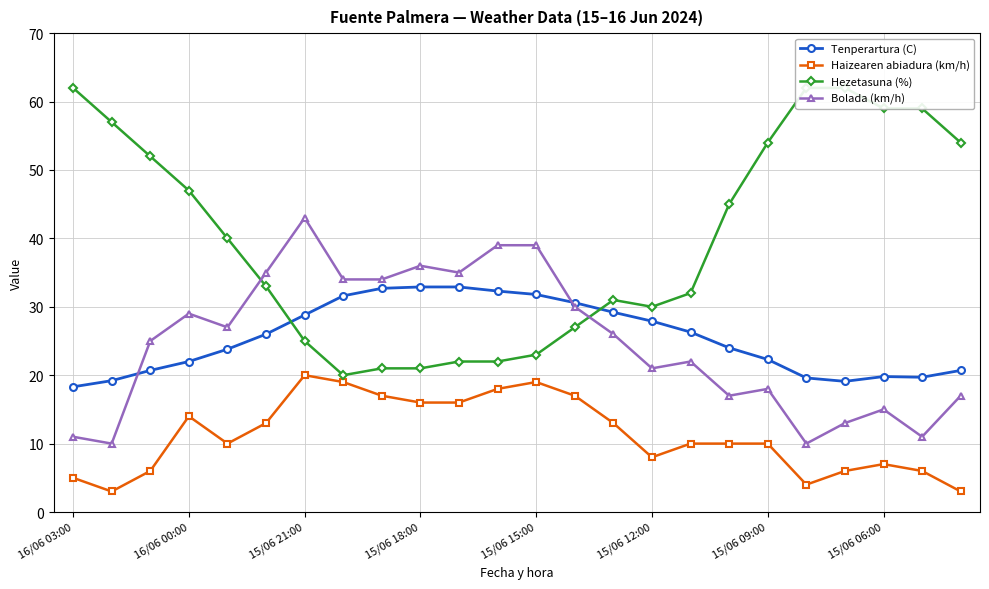

What is the difference between the maximum and second lowest values in the Hezetasuna (%) series?

41.0